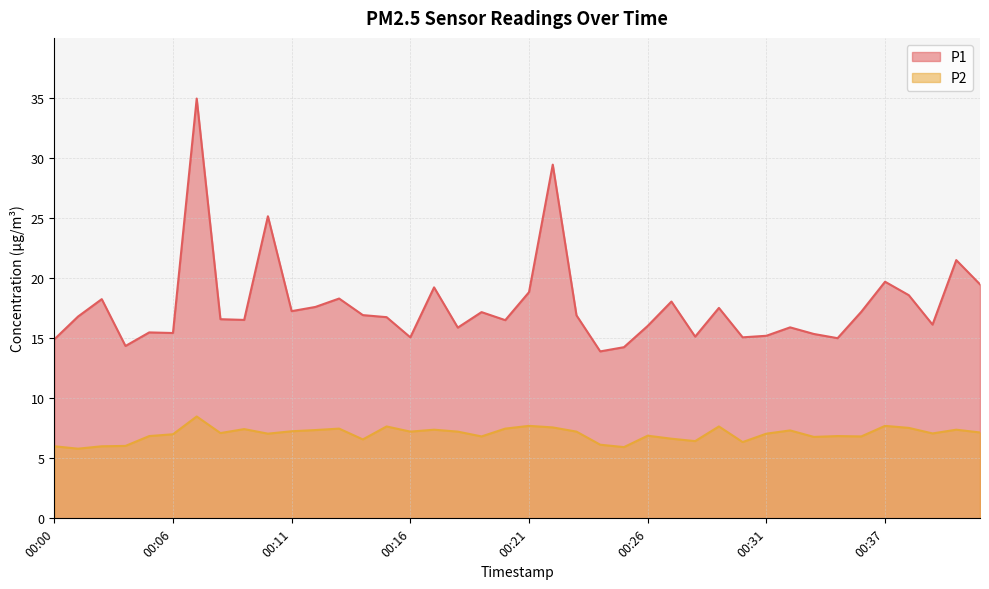

Is the value of P1 at 00:27 greater than the value of P2 at 00:17?

Yes